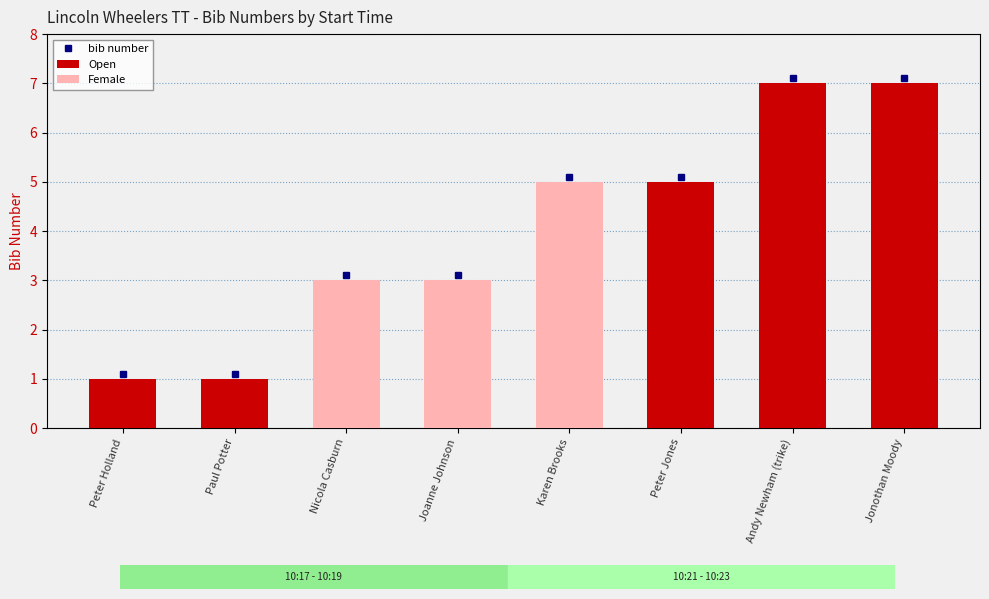

What is the sum of all values?

32